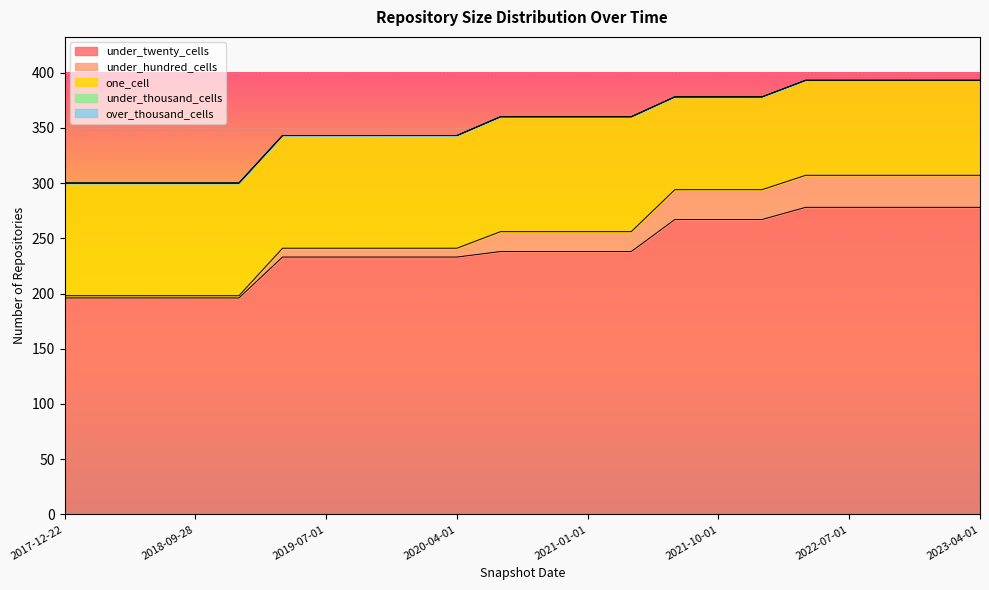

At which label does under_twenty_cells reach its minimum?

2017-12-22